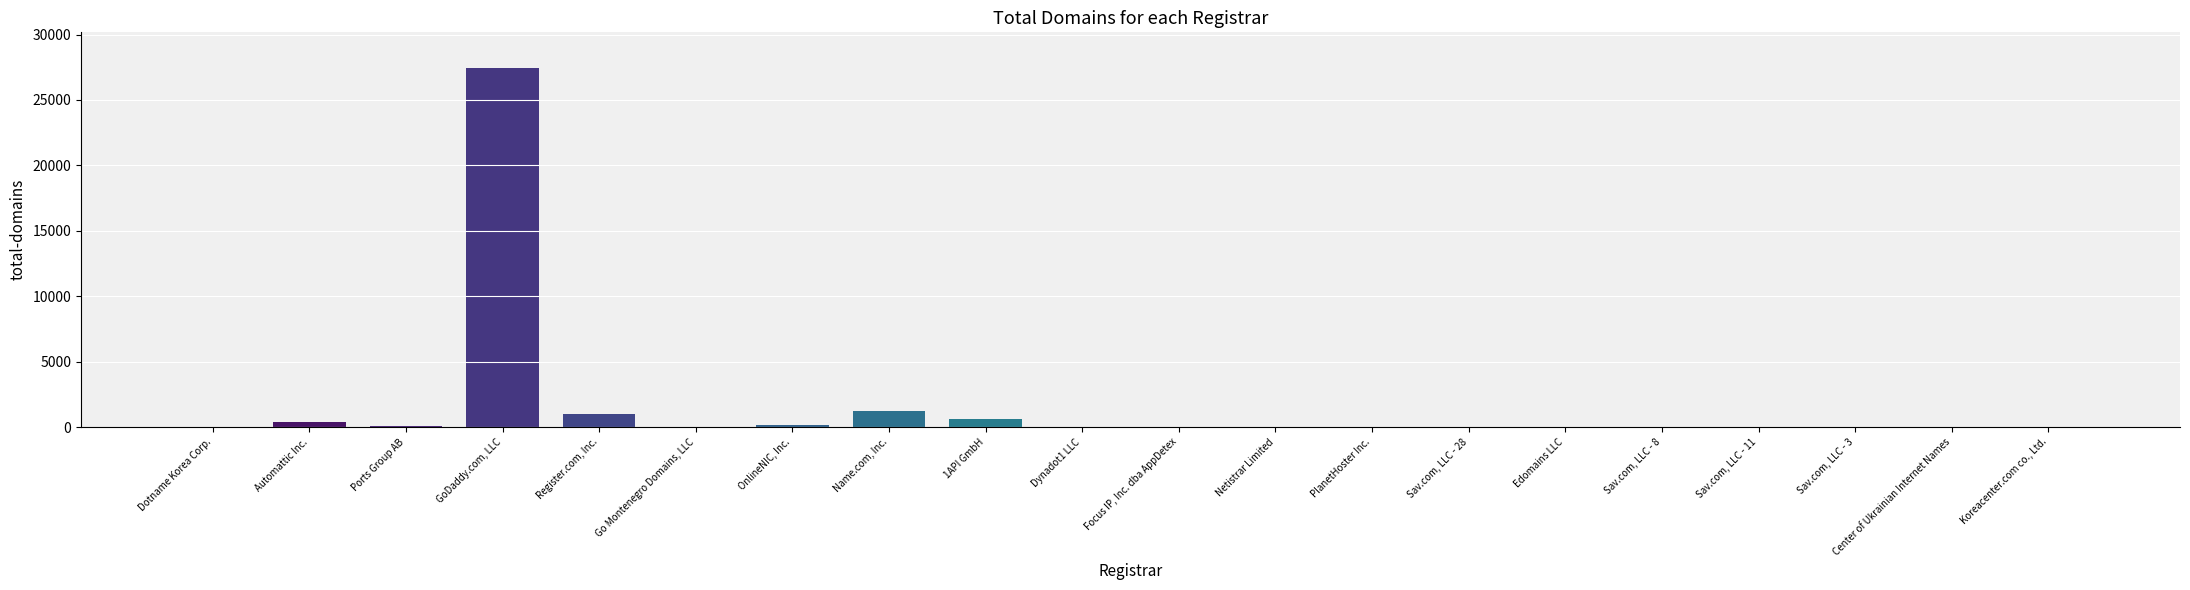

What is the ratio of the value at Center of Ukrainian Internet Names to the value at Go Montenegro Domains, LLC?

0.1